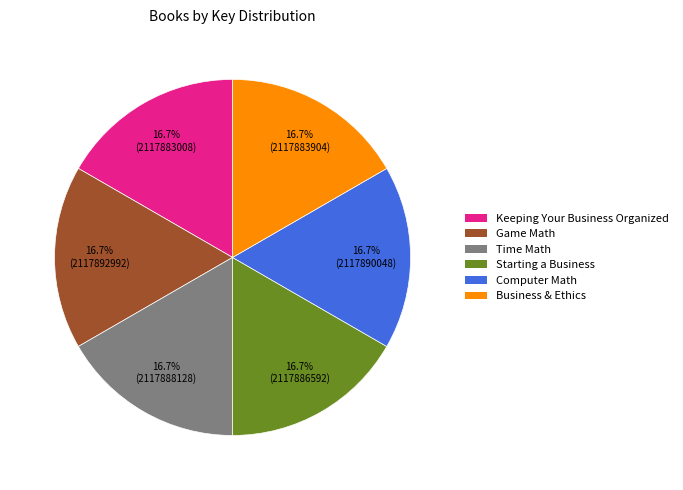

Does any single category account for the majority?

No